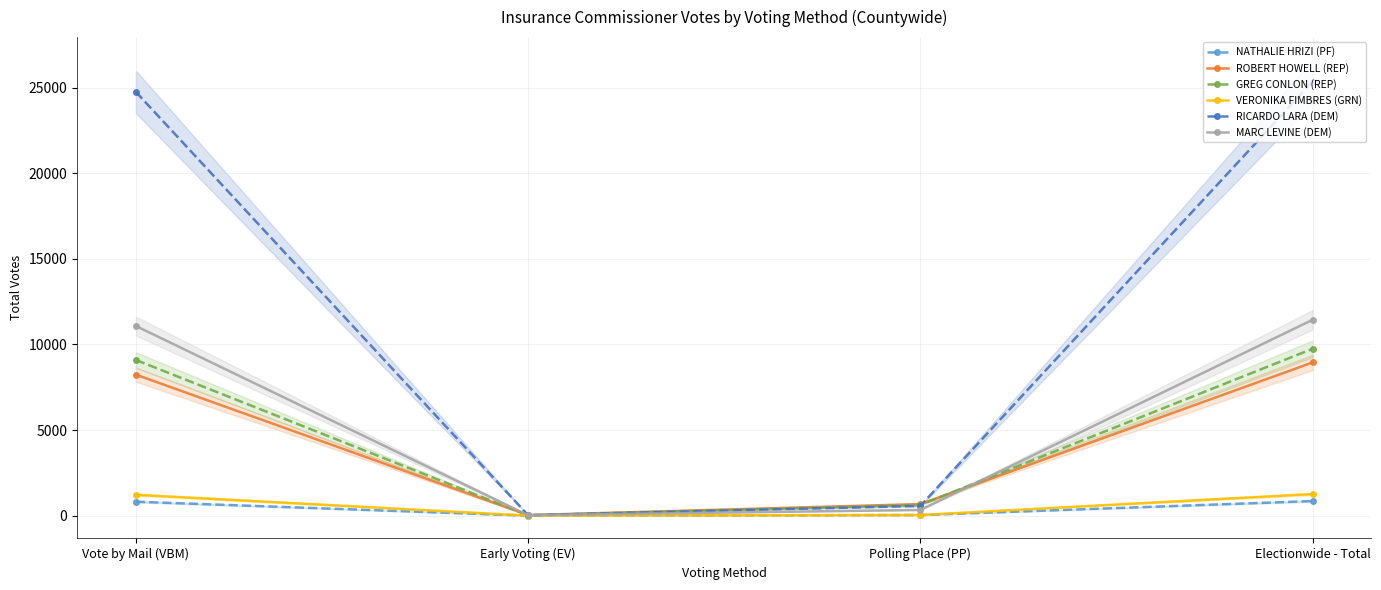

Which series has the widest spread of values?

RICARDO LARA (DEM)